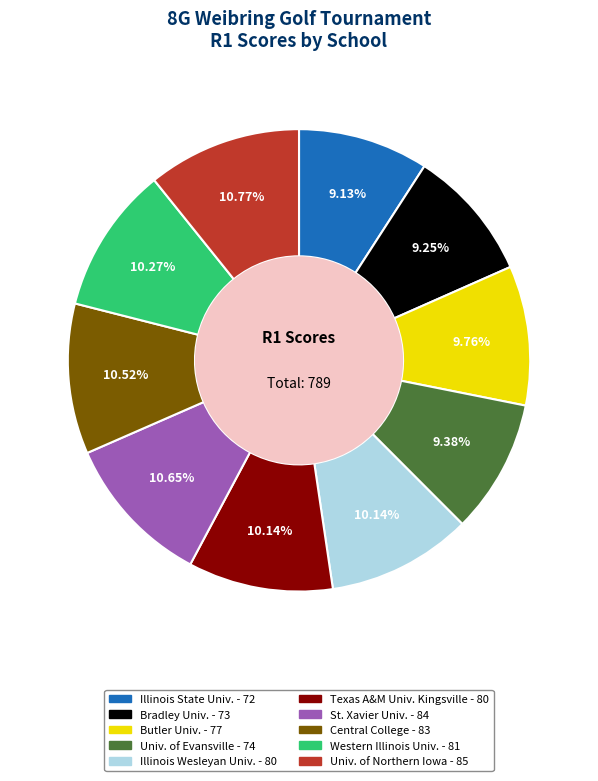

Does any single category account for the majority?

No